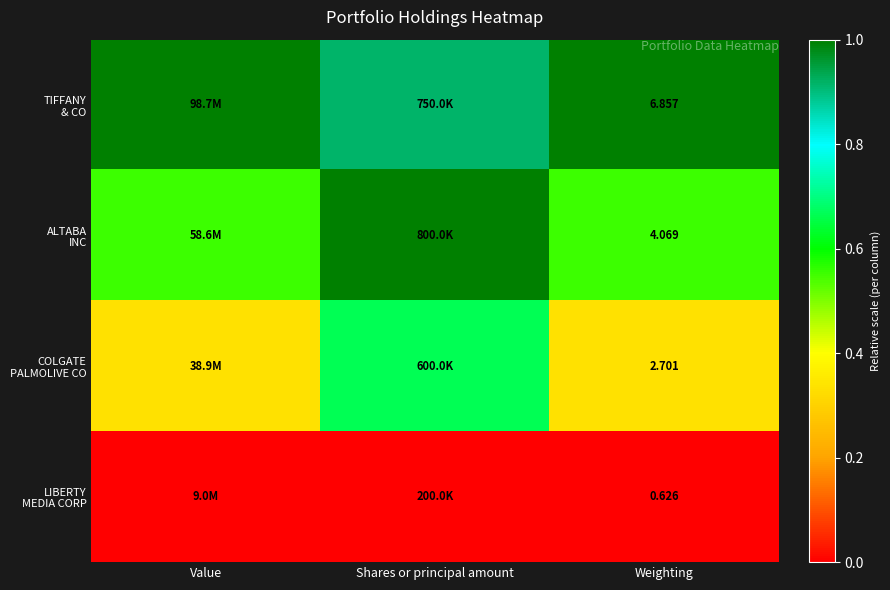

Is it true that TIFFANY & CO equals 1.6 at Value?

False